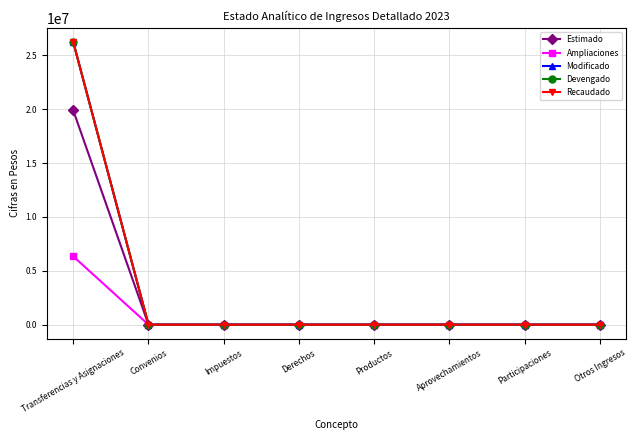

True or false: Estimado and Devengado intersect in this chart.

False